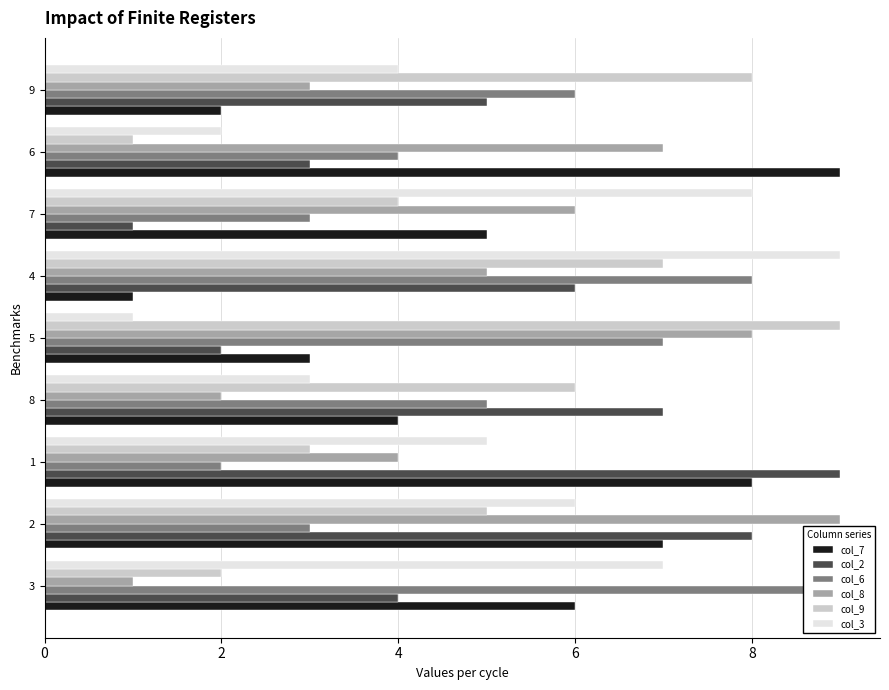

Reading left to right, extract all data points from this chart.

col_7: 6	7	8	4	3	1	5	9	2
col_2: 4	8	9	7	2	6	1	3	5
col_6: 9	3	2	5	7	8	3	4	6
col_8: 1	9	4	2	8	5	6	7	3
col_9: 2	5	3	6	9	7	4	1	8
col_3: 7	6	5	3	1	9	8	2	4